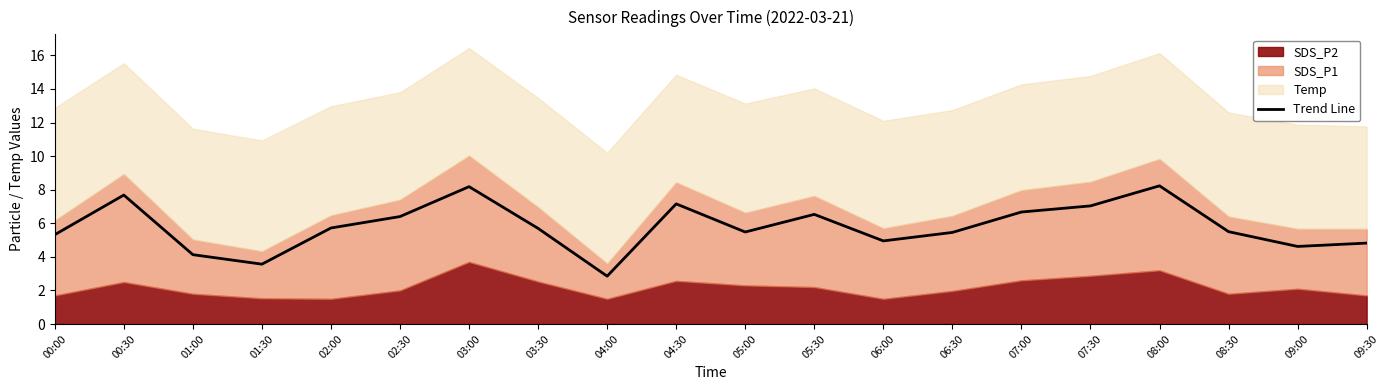

How many points are lower than both their immediate neighbors (excluding endpoints)?

5